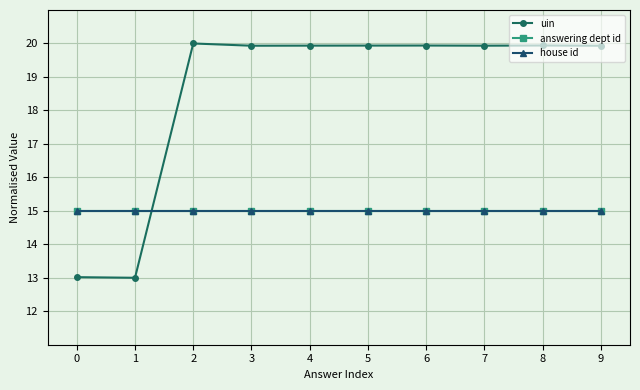

Reading left to right, extract all data points from this chart.

uin: 13.0	13.0	20.0	19.9	19.9	19.9	19.9	19.9	19.9	19.9
answering dept id: 15.0	15.0	15.0	15.0	15.0	15.0	15.0	15.0	15.0	15.0
house id: 15.0	15.0	15.0	15.0	15.0	15.0	15.0	15.0	15.0	15.0